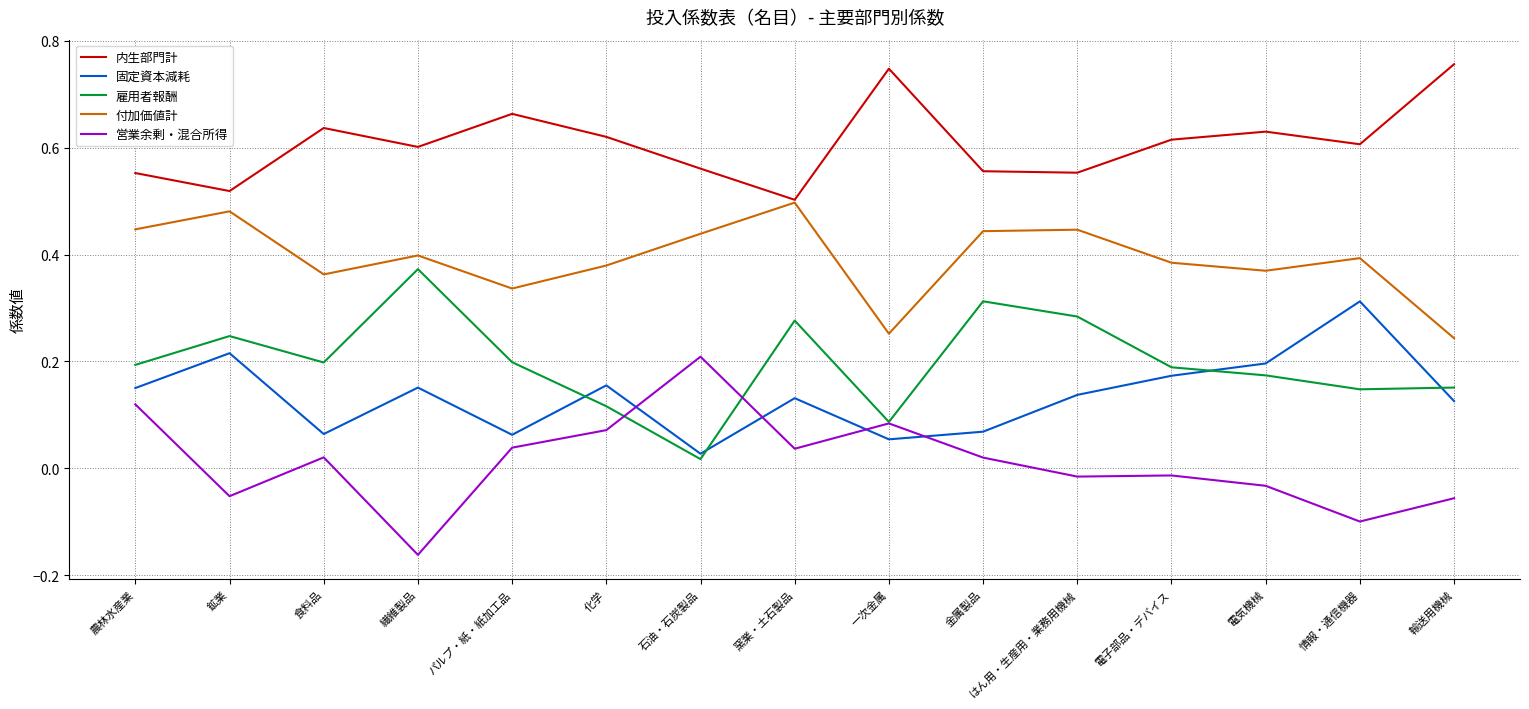

How many intersections are there between 固定資本減耗 and 営業余剰・混合所得?

4